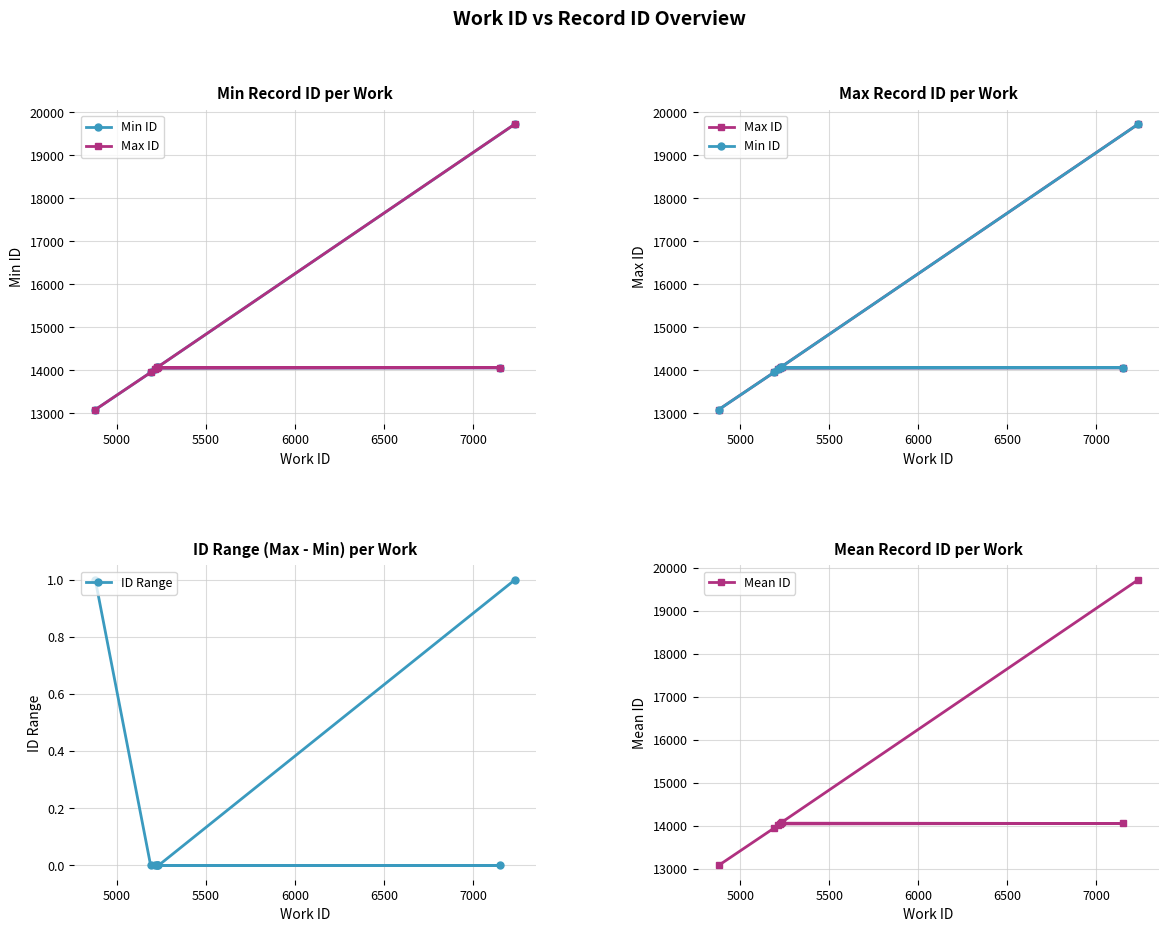

What is the value of the ID Range point at the 8th from the left?

1